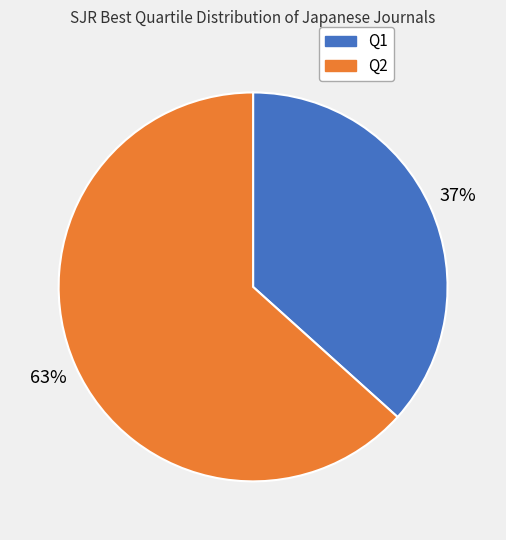

To the nearest percent, what percentage of the pie is Q1?

37%